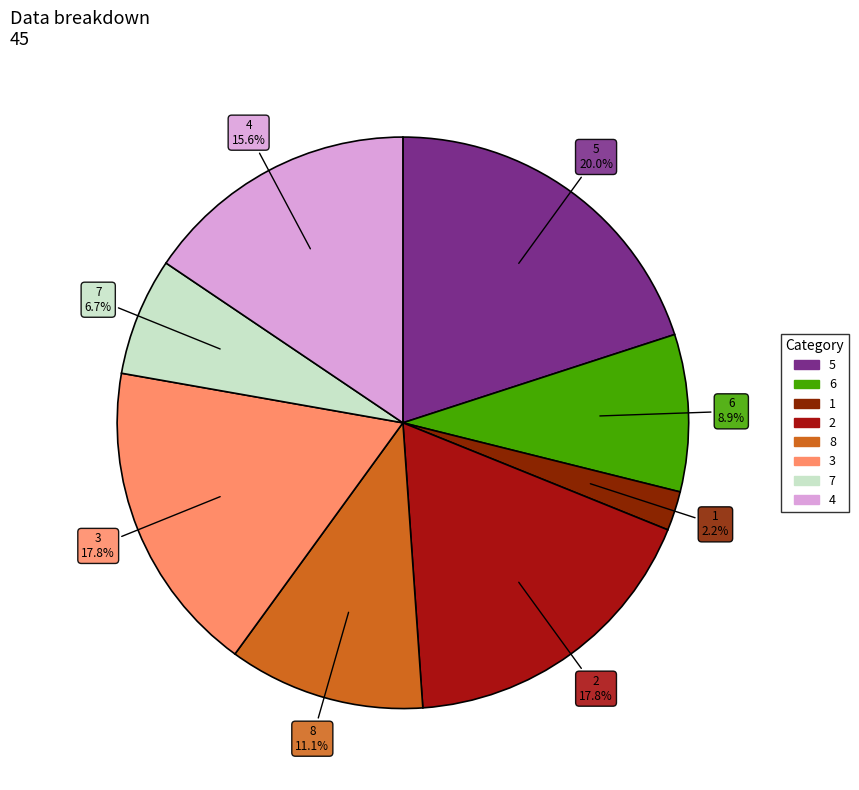

To the nearest percent, what portion does 6 represent?

9%